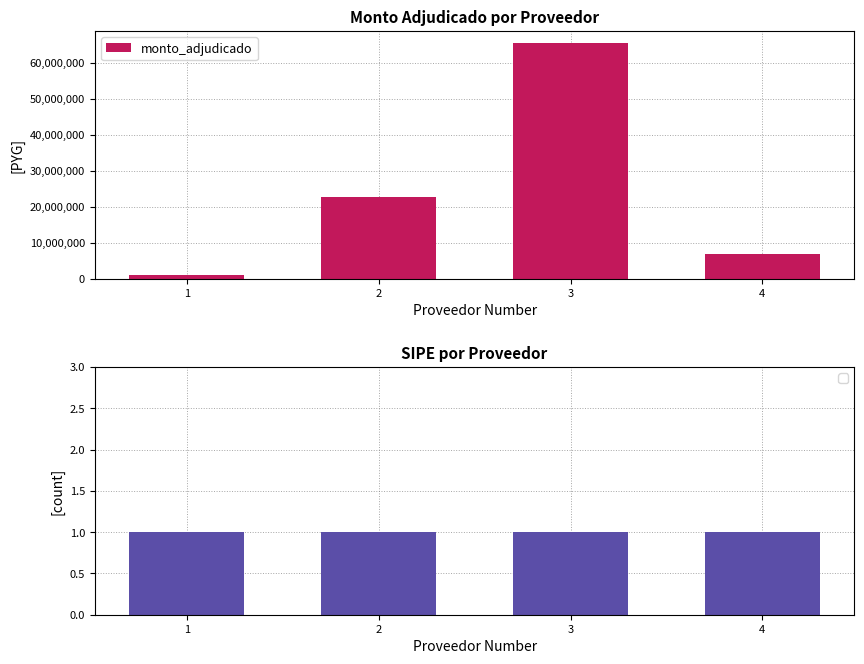

What is the average value?

24046931